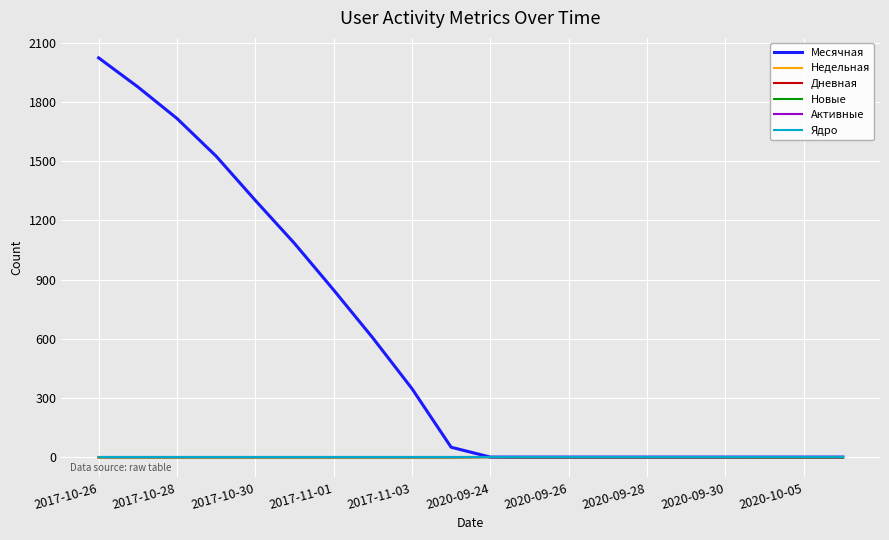

In Дневная, how many points are higher than both neighbors (excluding endpoints)?

1